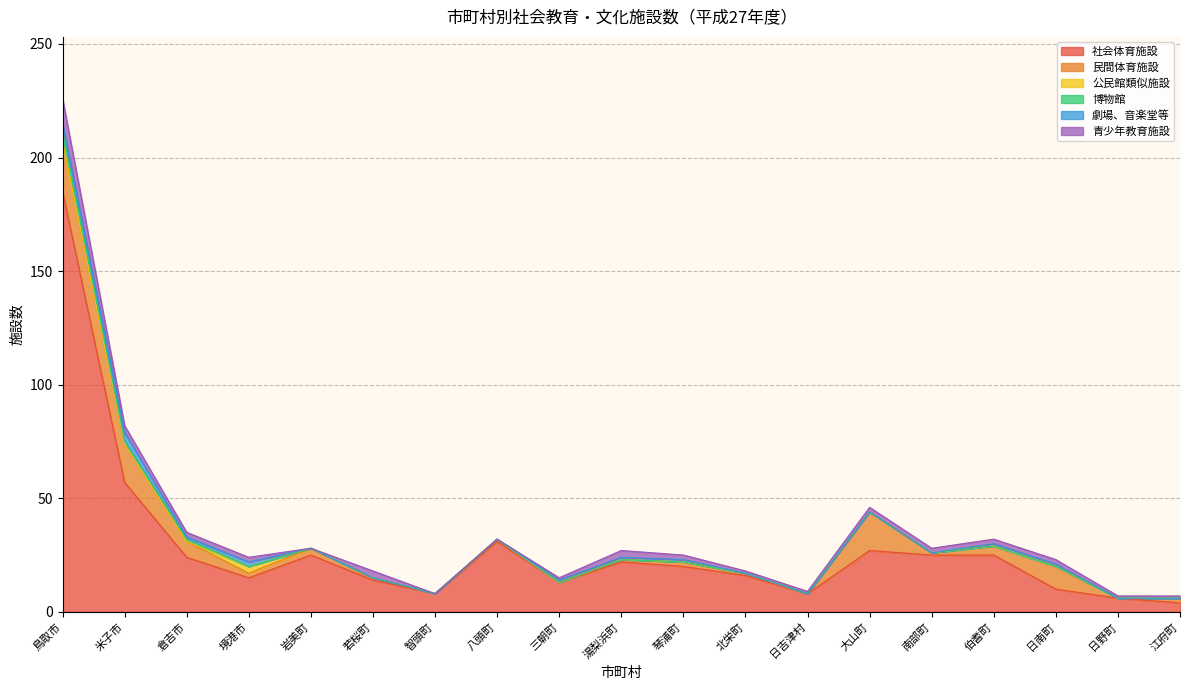

Count the number of data series in this chart.

6